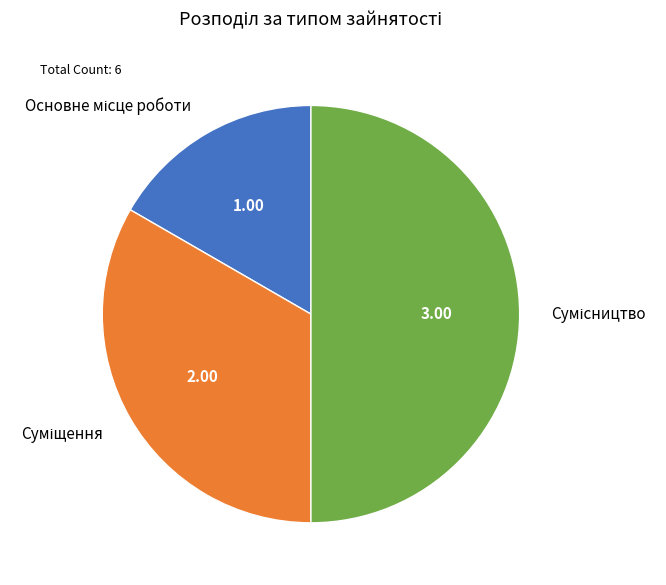

What percentage is NOT represented by Основне місце роботи?

83.3%